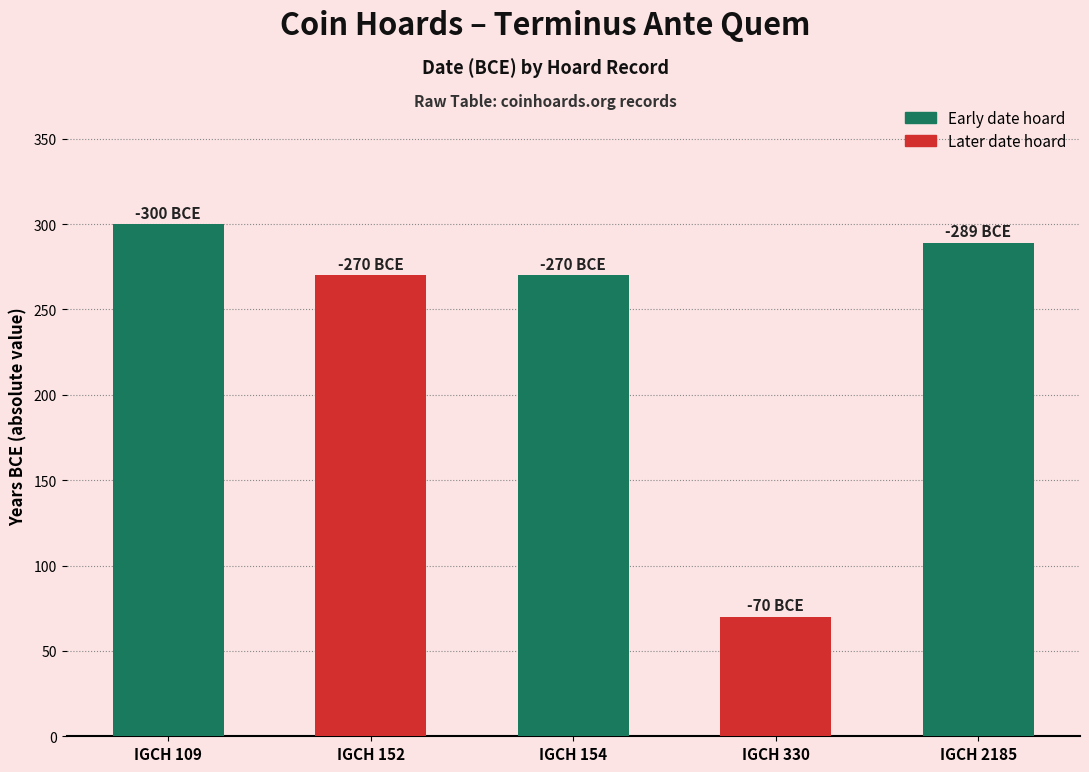

Reading left to right, extract all data points from this chart.

300	270	270	70	289